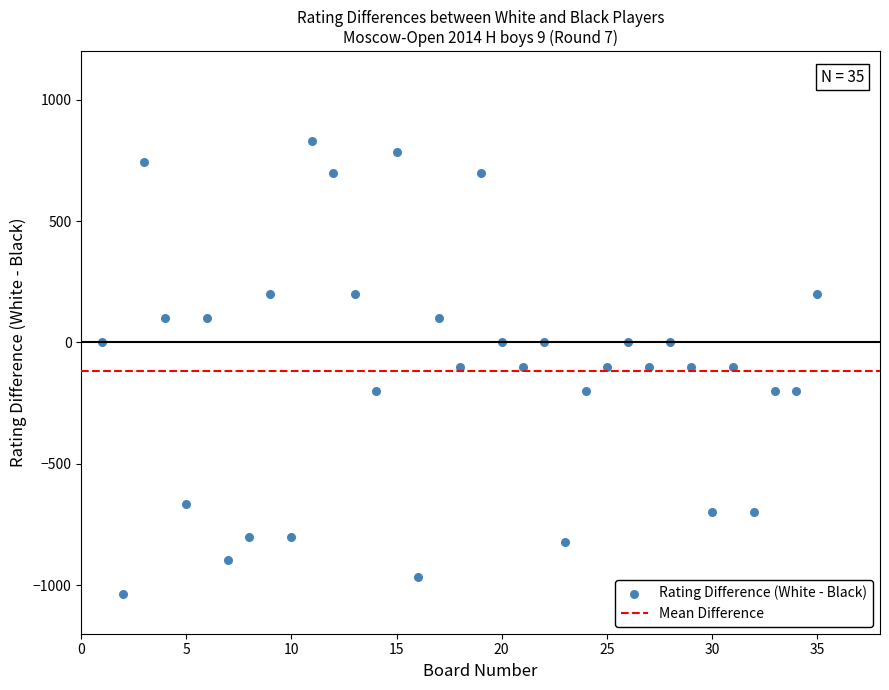

What is the range of X values (max minus min)?

34